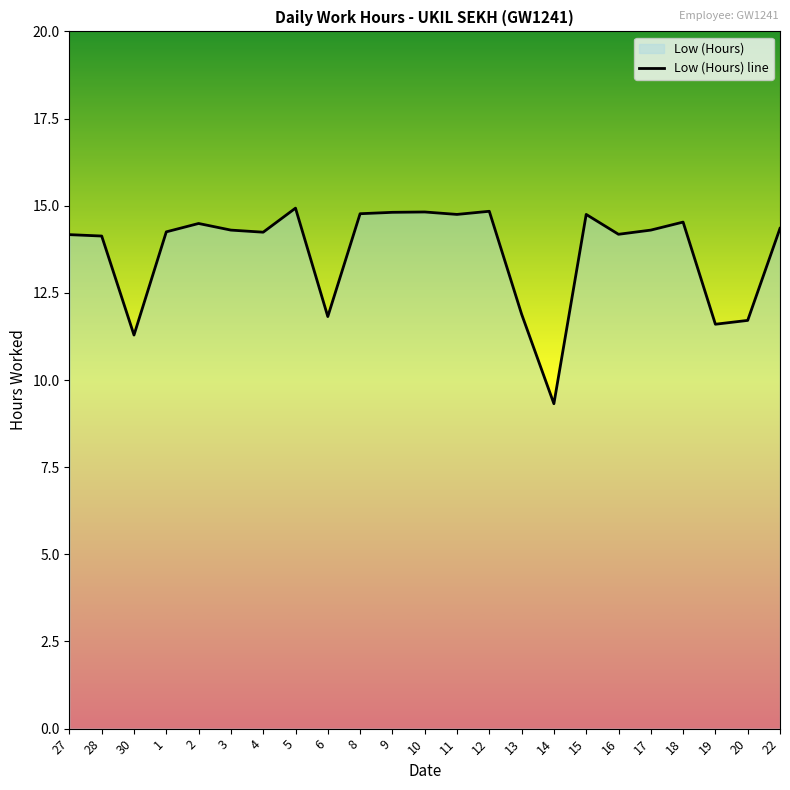

The value at 14 is 12.9. True or false?

False